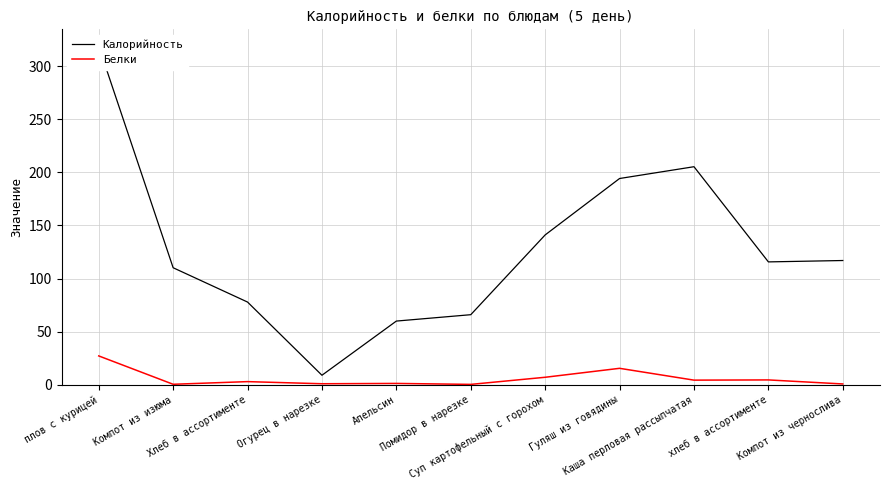

The value of Калорийность at плов с курицей is 318.7. True or false?

True